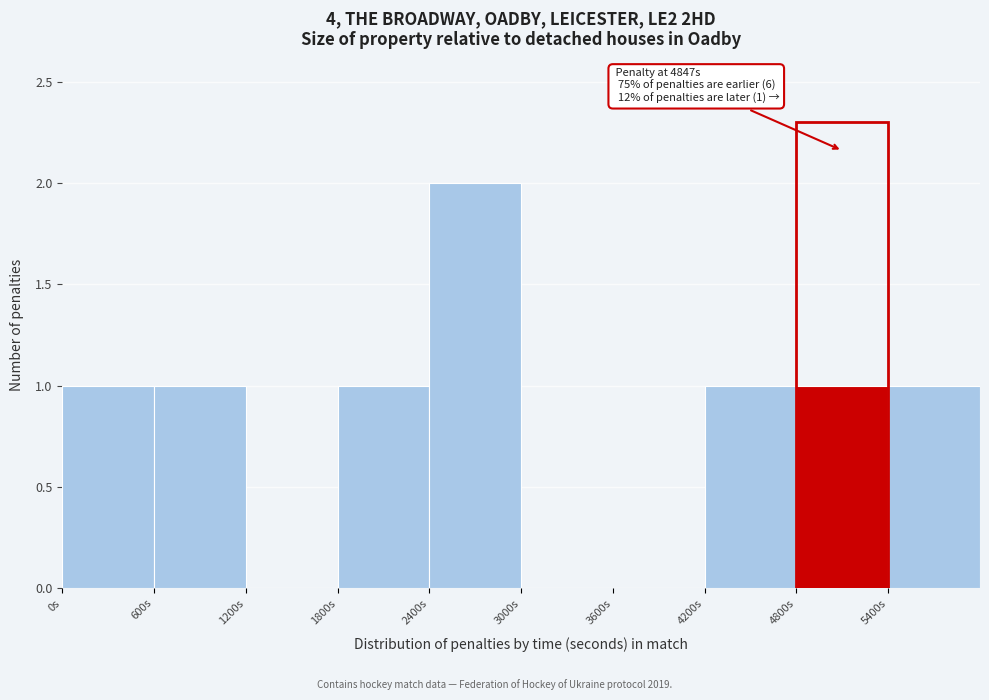

Which range on the x-axis has the tallest bar?

2400 to 3000